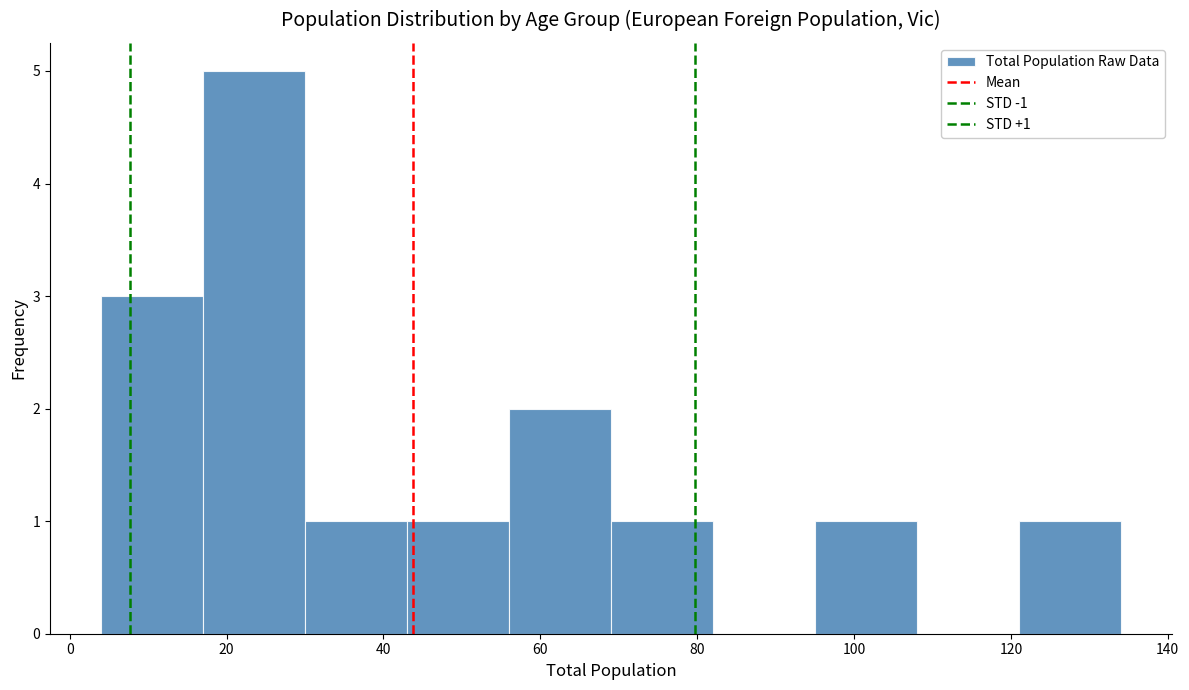

Over which range of the x-axis is the bar tallest?

17 to 30